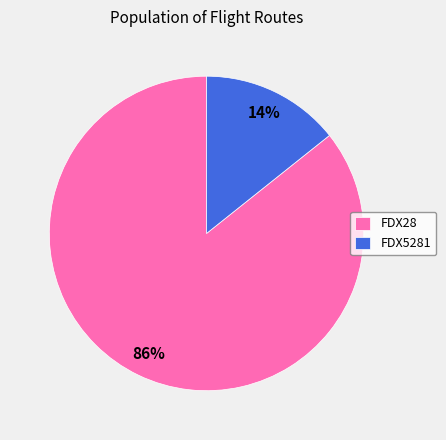

Does FDX28 account for over 50% of the chart?

Yes